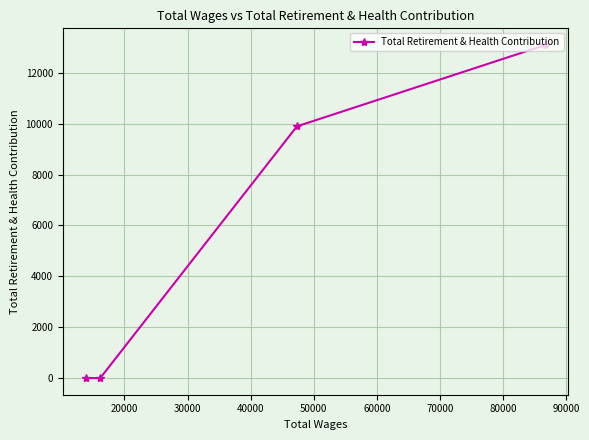

What is the difference between the maximum and minimum values?

13096